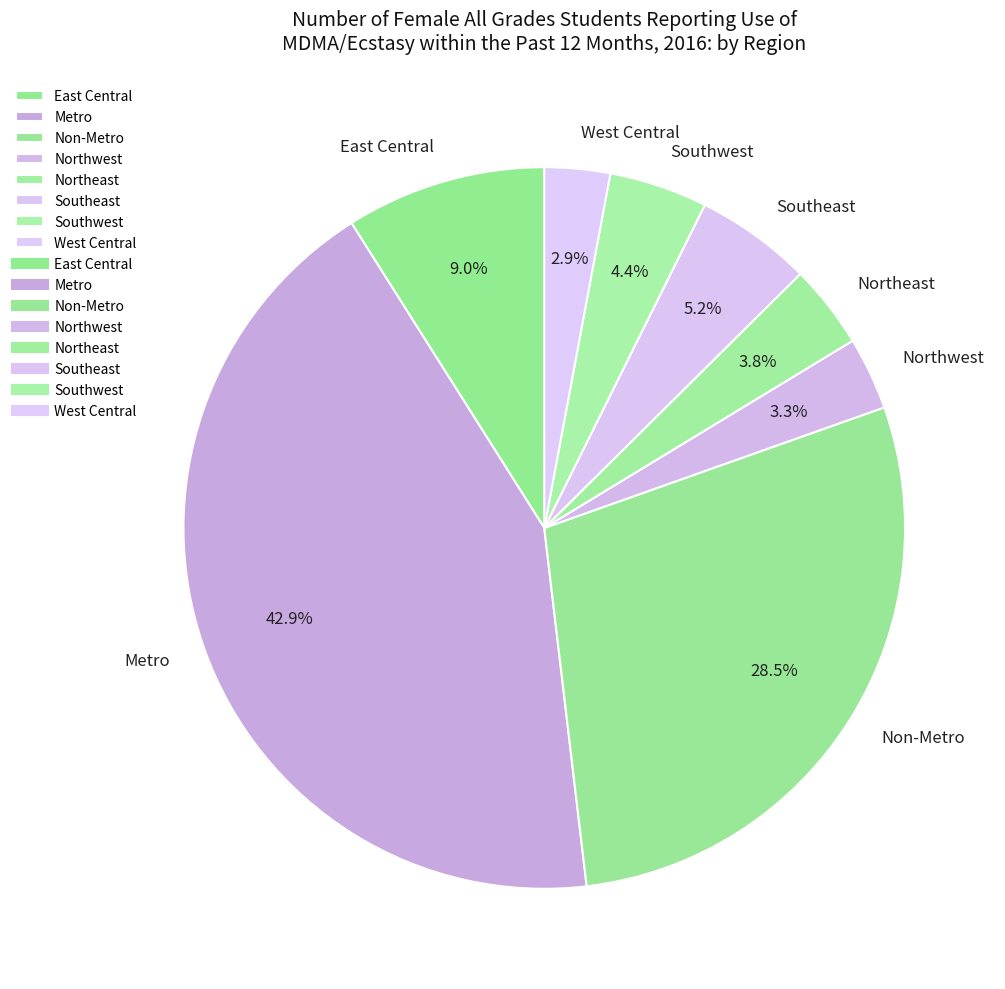

Which has a higher value, Northeast or Southwest?

Southwest